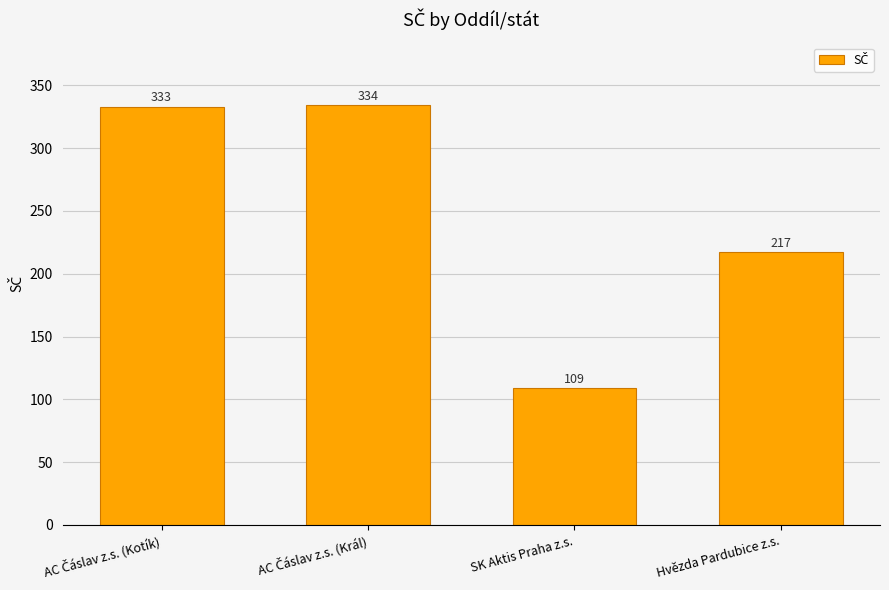

What is the difference between the maximum and minimum values?

225